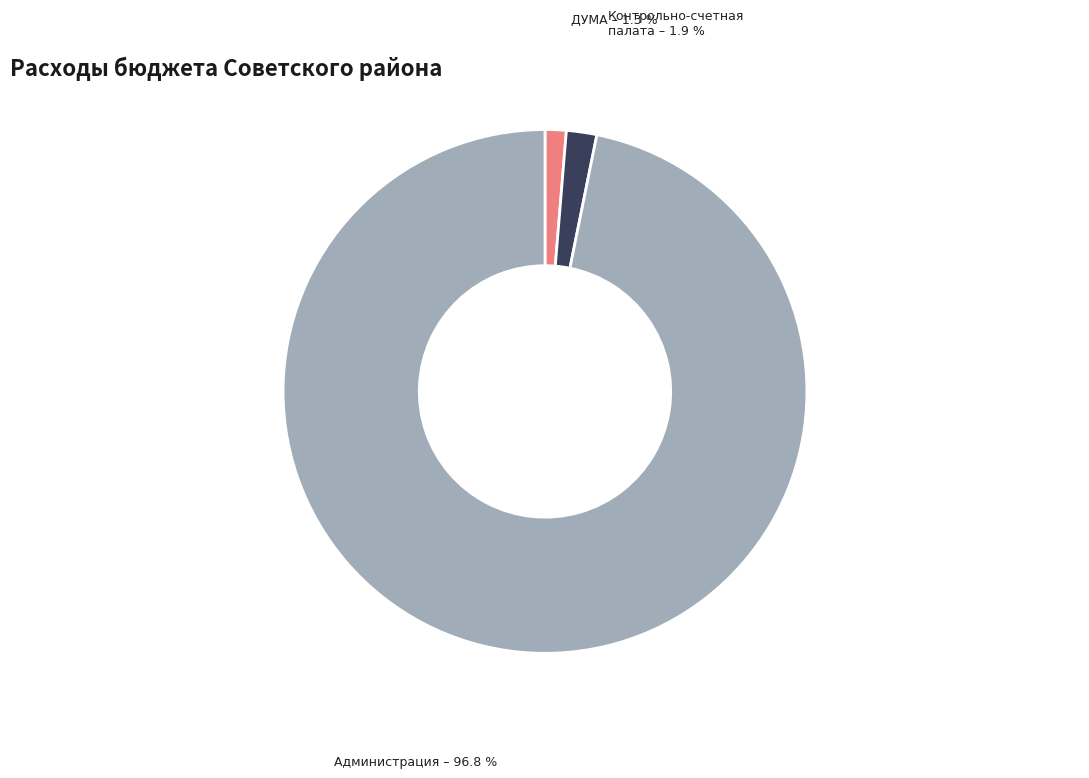

Is there any slice that represents more than half of the pie?

Yes